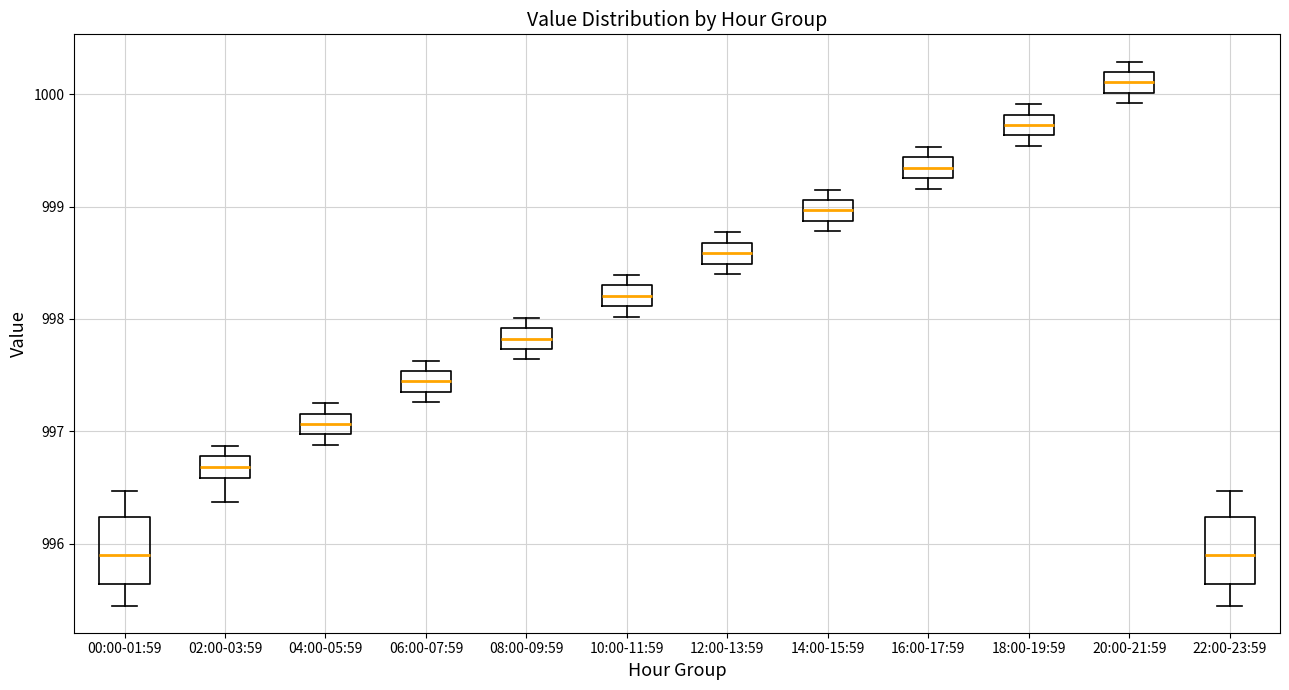

Where is the upper edge of the box for 12:00-13:59 on the y-axis? The values are not printed on the chart, so give them approximately, as read against the axis.

998.7